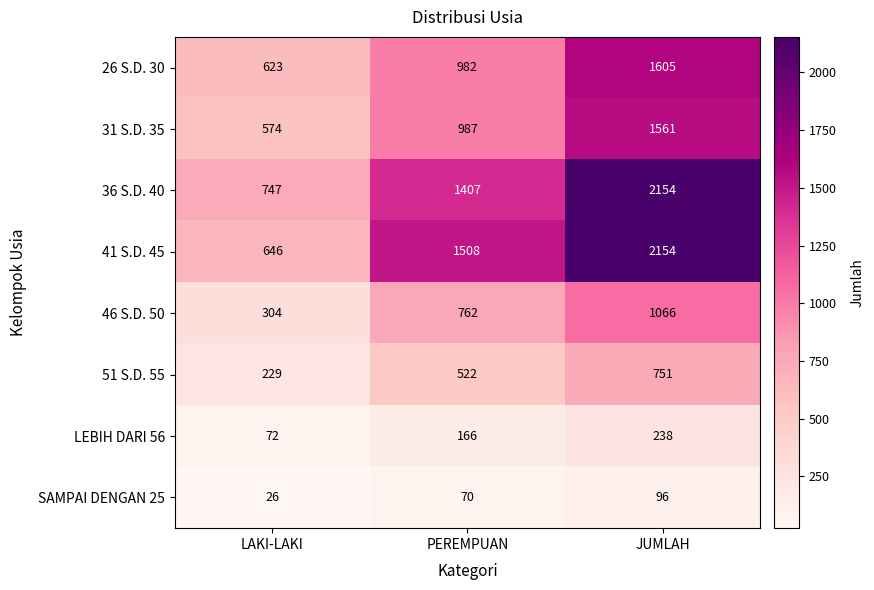

What is the sum of the LEBIH DARI 56 values at LAKI-LAKI and PEREMPUAN?

238